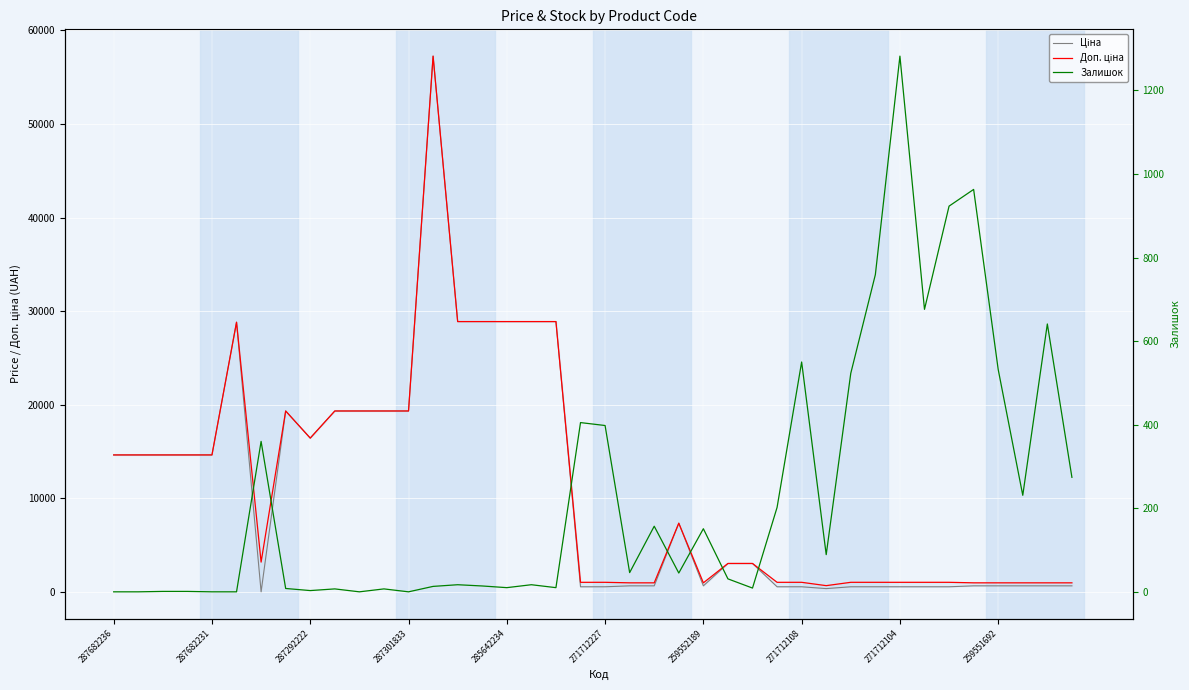

True or false: Ціна and Доп. ціна intersect in this chart.

False